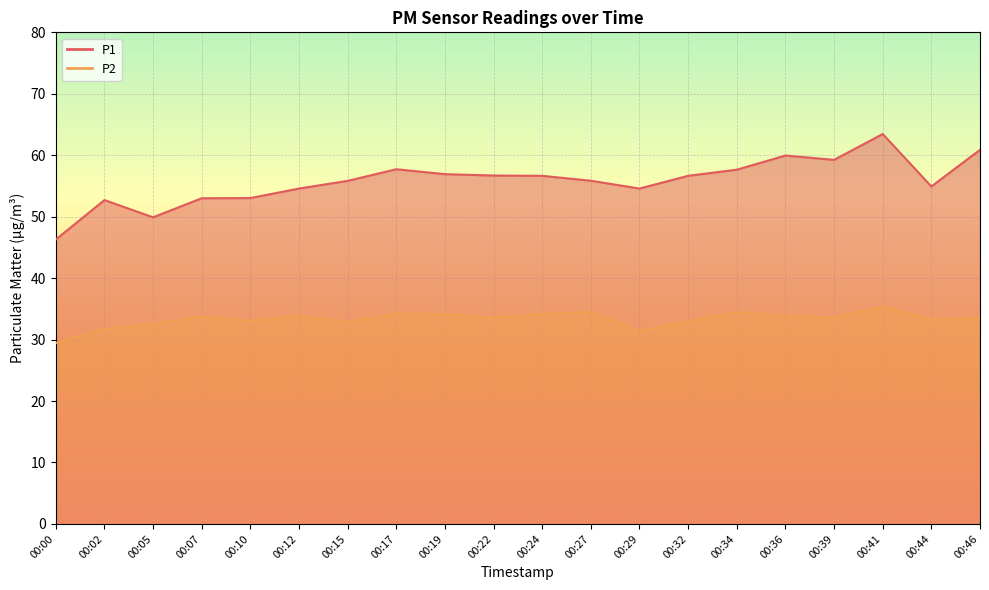

True or false: P2 has a value of 32.5 at 00:05.

True